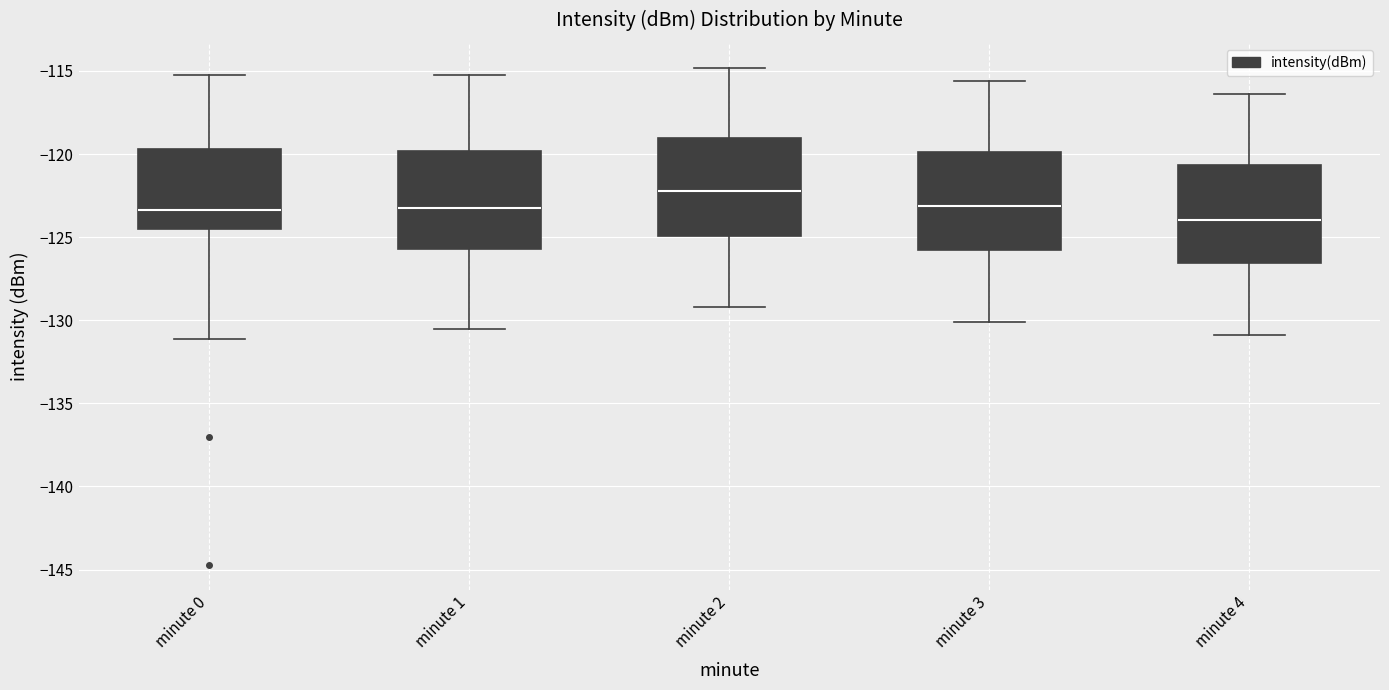

Reading left to right, read every box against the y-axis: the position of its median line, the range the box covers, and the ends of its whiskers. The values are not printed on the chart, so give them approximately, as read against the axis.

minute 0: median -123.5, box -124.5 to -119.5, whiskers -131.0 to -115.0
minute 1: median -123.0, box -125.5 to -120.0, whiskers -130.5 to -115.0
minute 2: median -122.0, box -125.0 to -119.0, whiskers -129.0 to -115.0
minute 3: median -123.0, box -125.5 to -120.0, whiskers -130.0 to -115.5
minute 4: median -124.0, box -126.5 to -120.5, whiskers -131.0 to -116.5